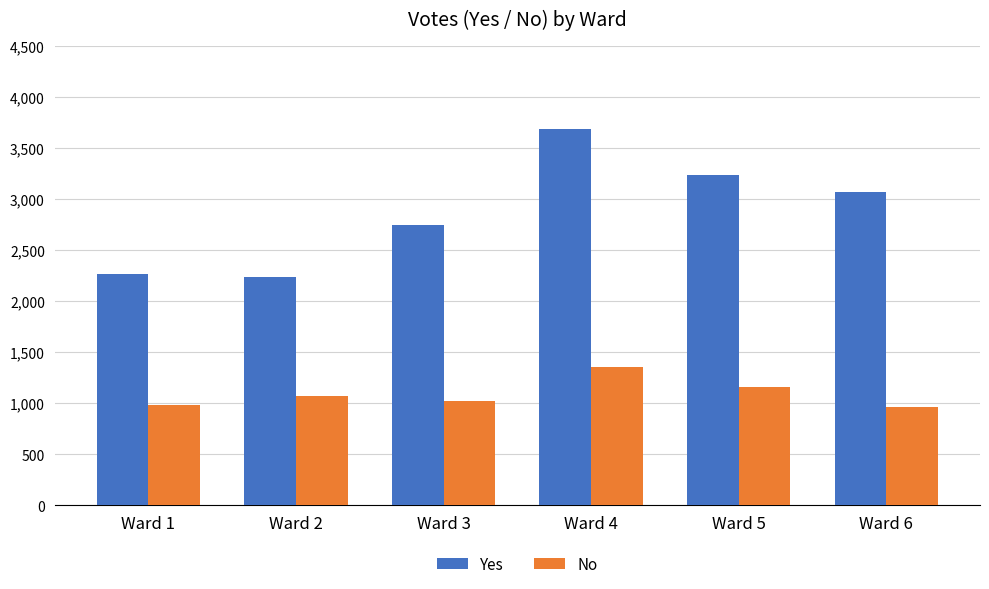

What is the difference between the maximum and second lowest values in the Yes series?

1420